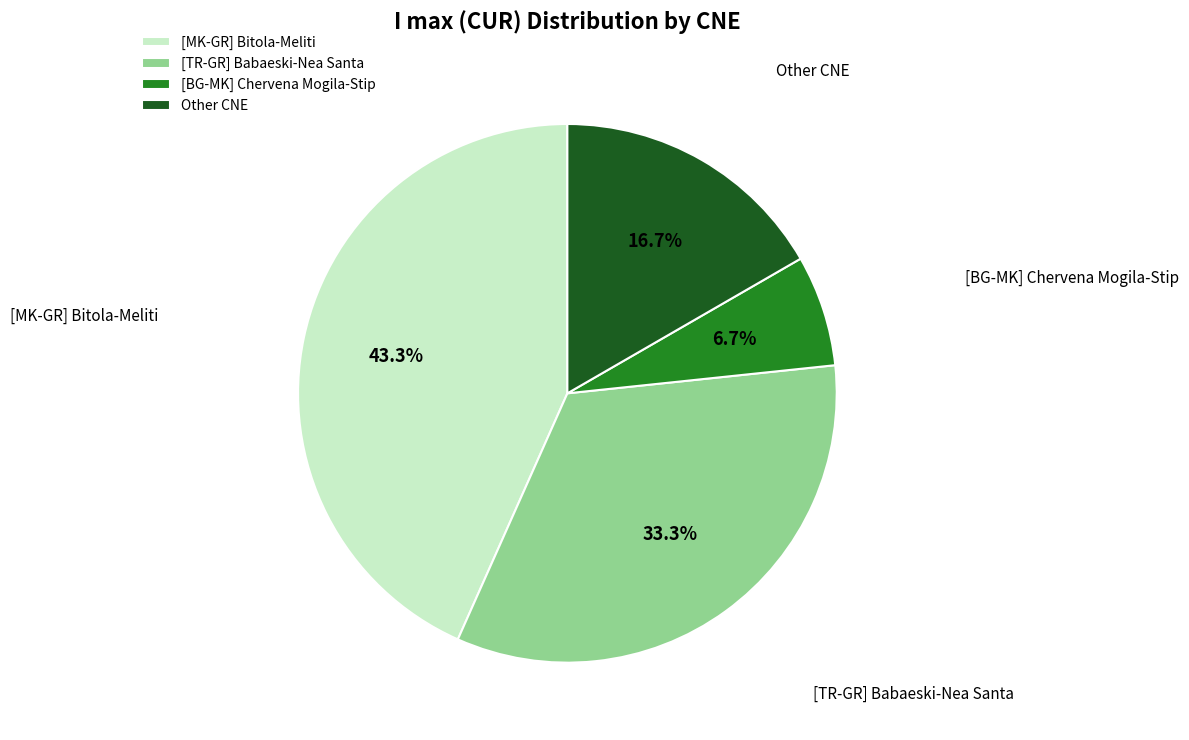

Is there a majority slice in this chart?

No